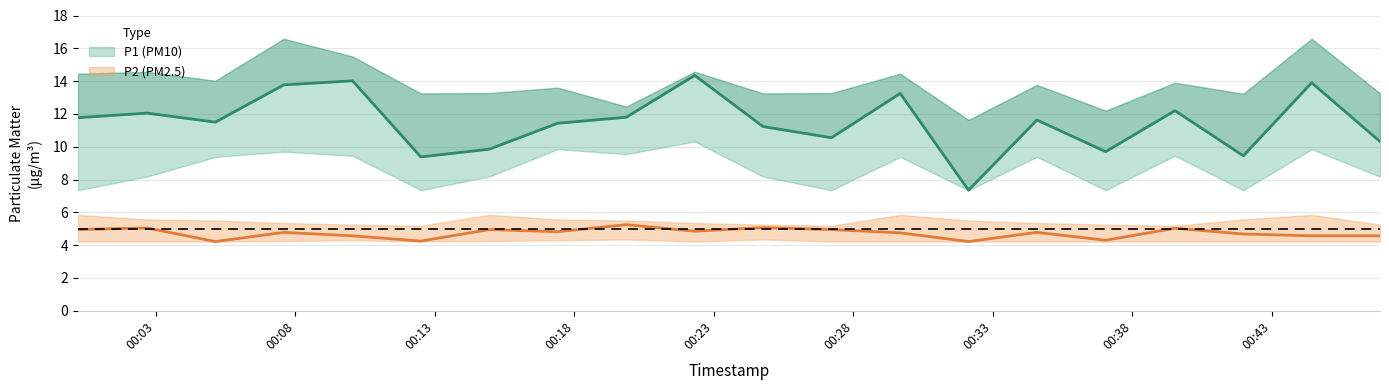

Where does the P1_upper series first go above 13?

00:00